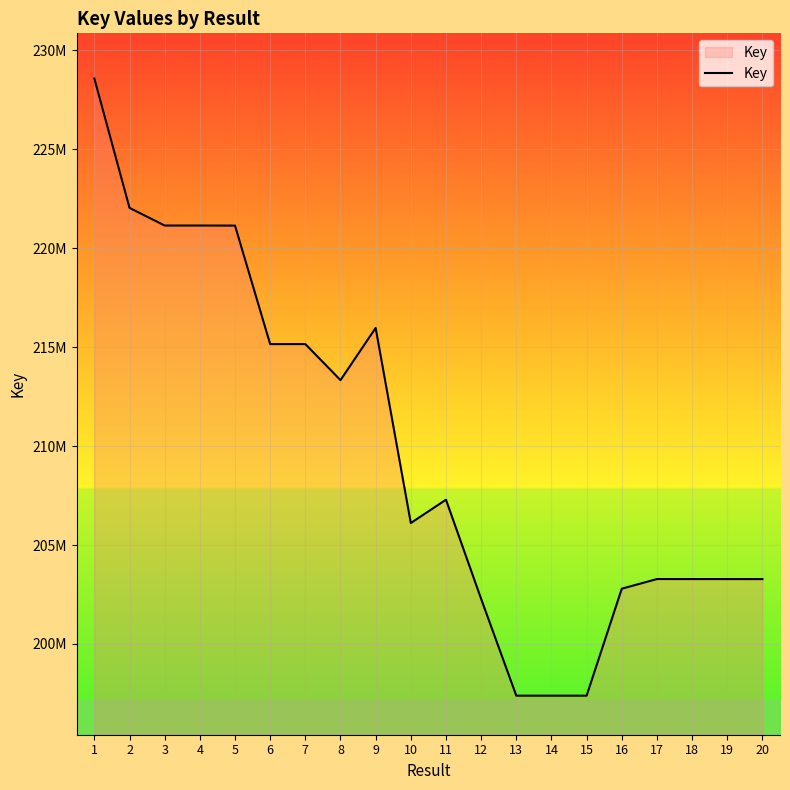

What is the difference between the maximum and minimum values?

31186723